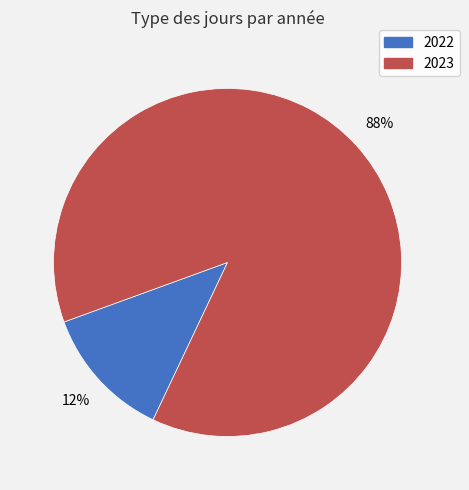

What percentage is the 2022 slice, to the nearest percent?

12%